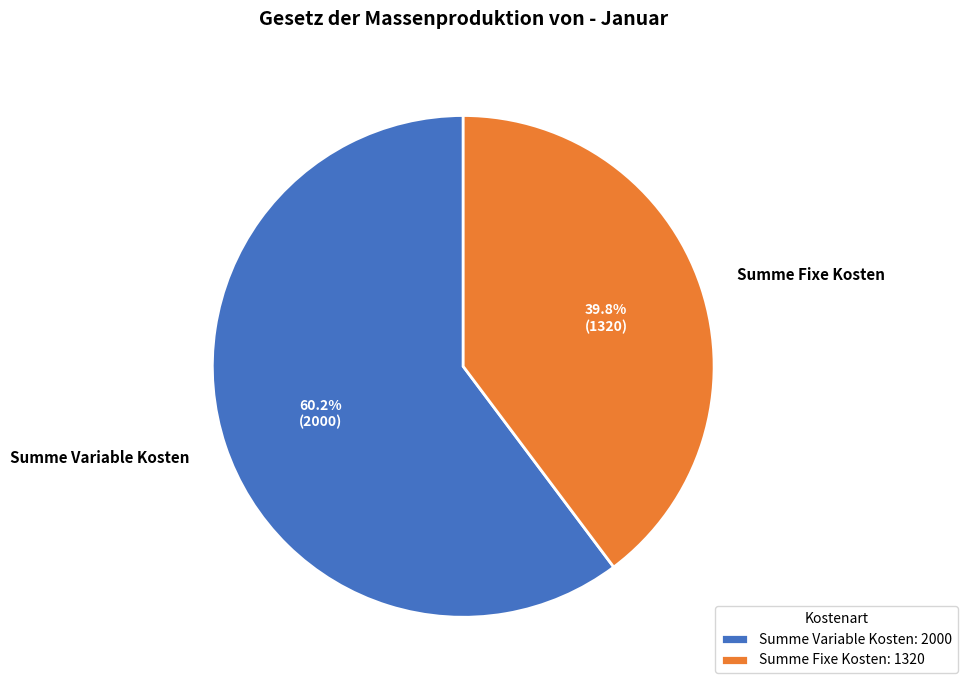

To the nearest percent, what portion does Summe Variable Kosten represent?

60%